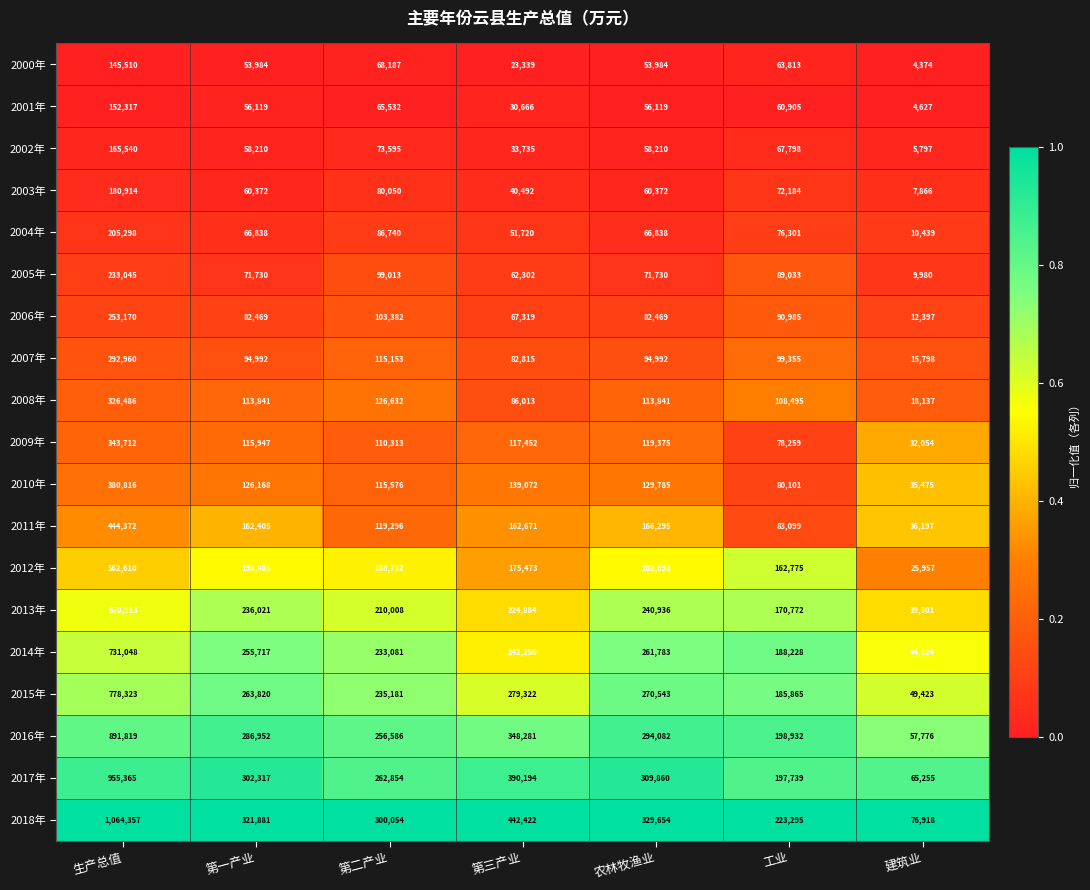

Which series has the largest total across all categories?

2018年